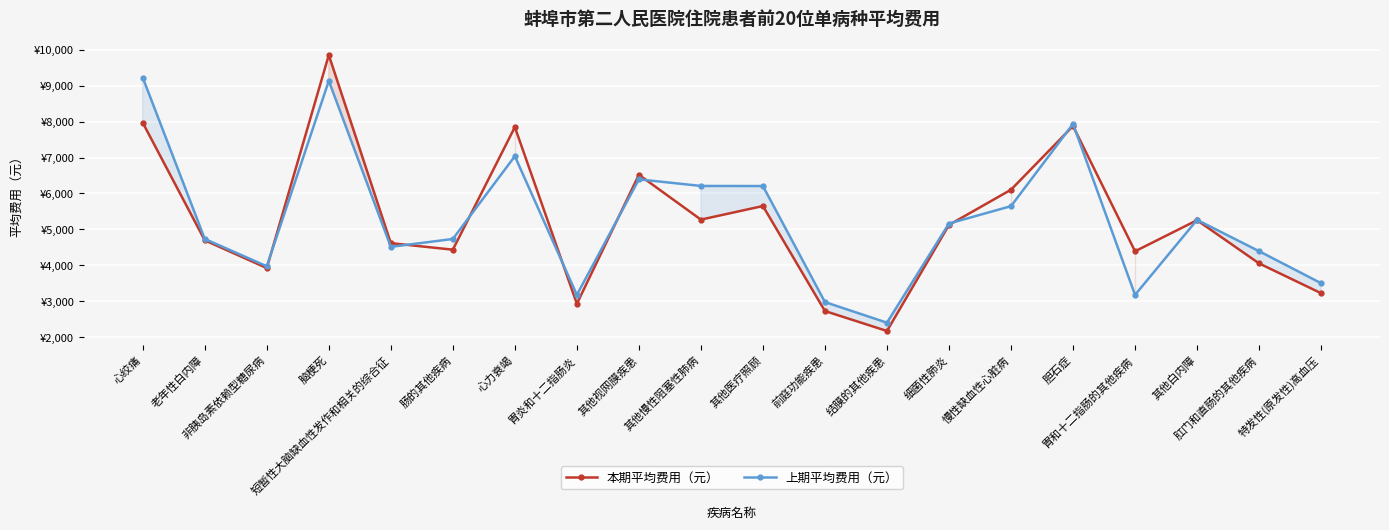

The value of 本期平均费用（元） at 其他慢性阻塞性肺病 is 5273.2. True or false?

True